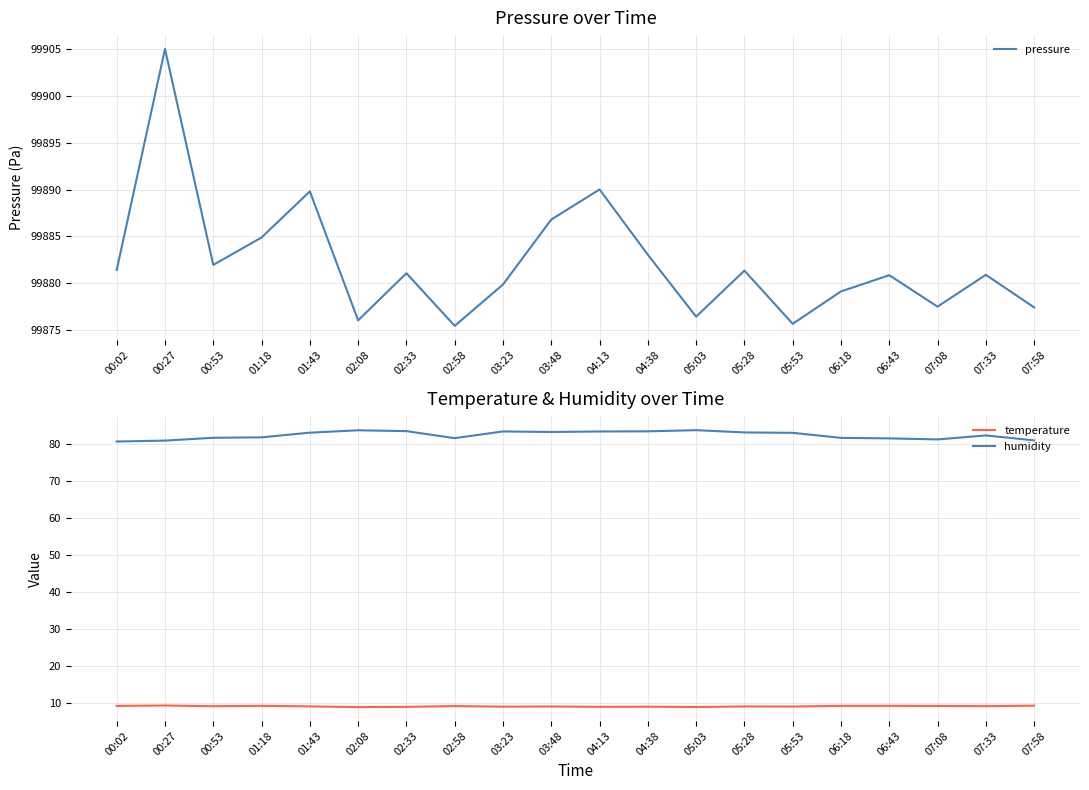

What is the total value across all series at 02:33?

99973.5